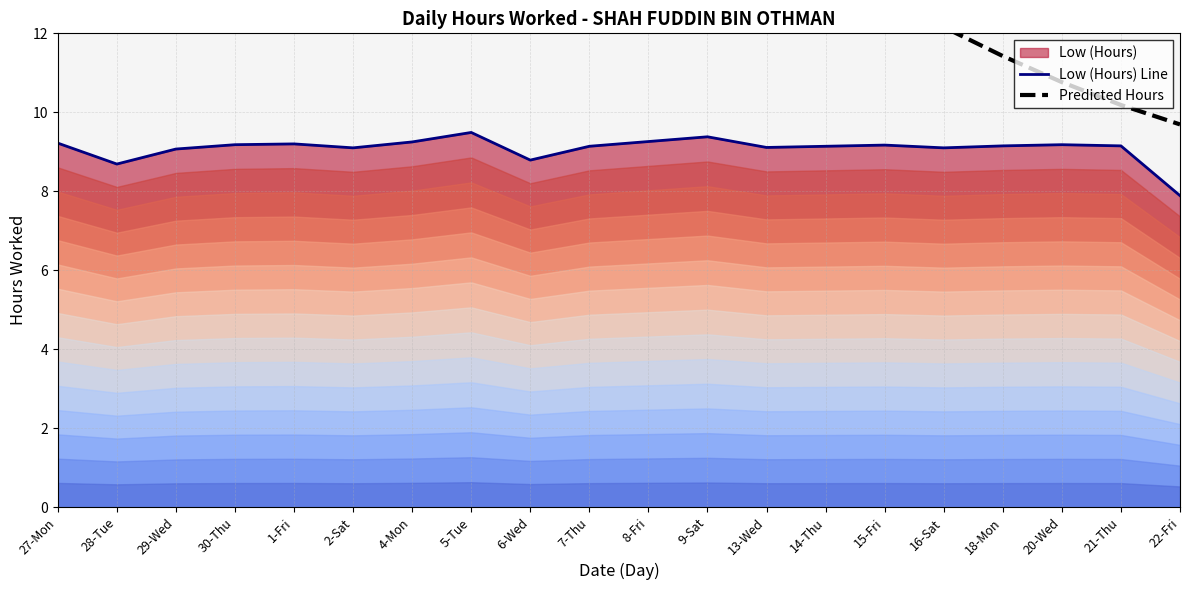

Which has a higher value, 1-Fri or 2-Sat?

1-Fri